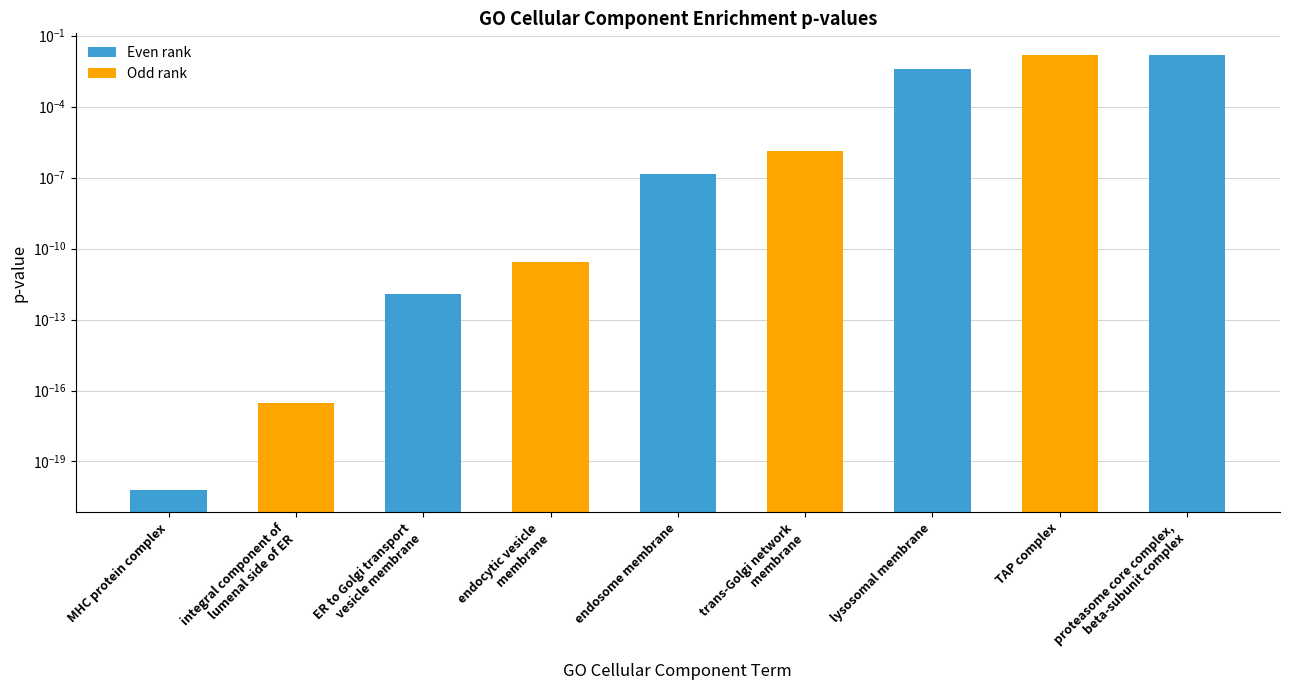

How many data points does each series have?

9